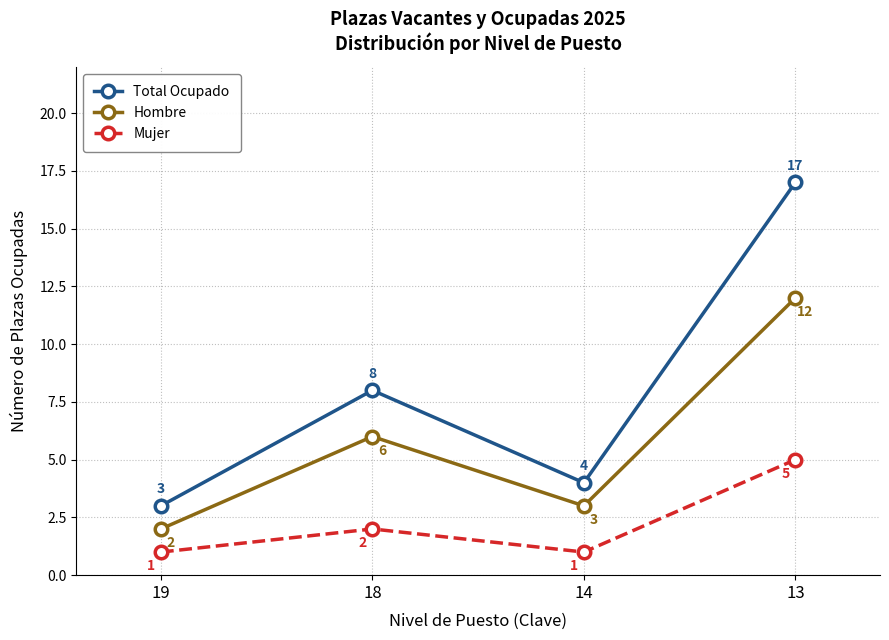

Read the Hombre value at 14.

3